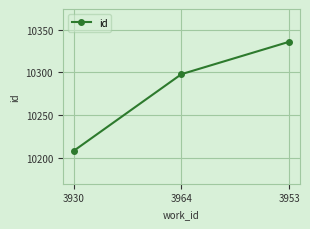

What is the change in value from 3930 to 3964?

+90